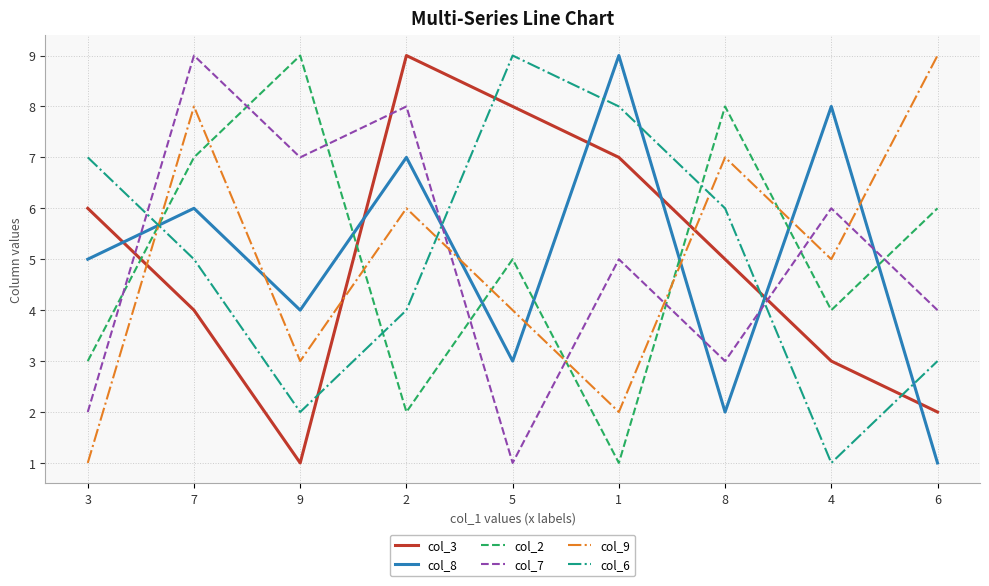

Reading right to left, list all the values displayed in this chart.

col_3: 6=2	4=3	8=5	1=7	5=8	2=9	9=1	7=4	3=6
col_8: 6=1	4=8	8=2	1=9	5=3	2=7	9=4	7=6	3=5
col_2: 6=6	4=4	8=8	1=1	5=5	2=2	9=9	7=7	3=3
col_7: 6=4	4=6	8=3	1=5	5=1	2=8	9=7	7=9	3=2
col_9: 6=9	4=5	8=7	1=2	5=4	2=6	9=3	7=8	3=1
col_6: 6=3	4=1	8=6	1=8	5=9	2=4	9=2	7=5	3=7